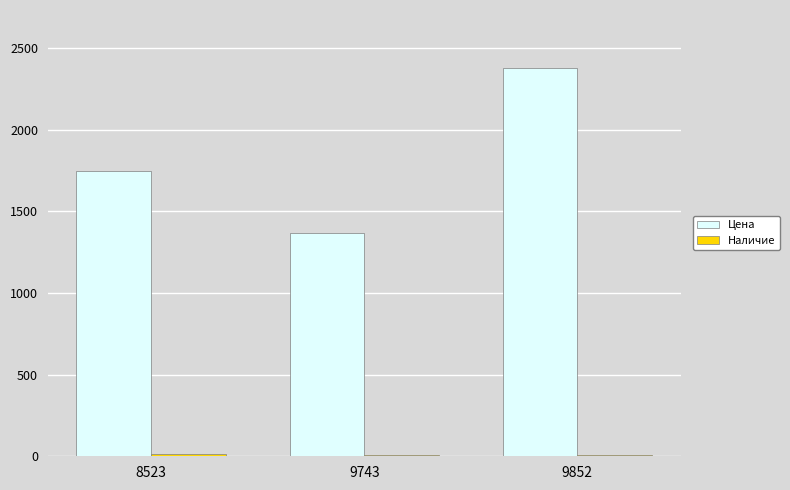

At which category is the sum across all series the highest?

9852